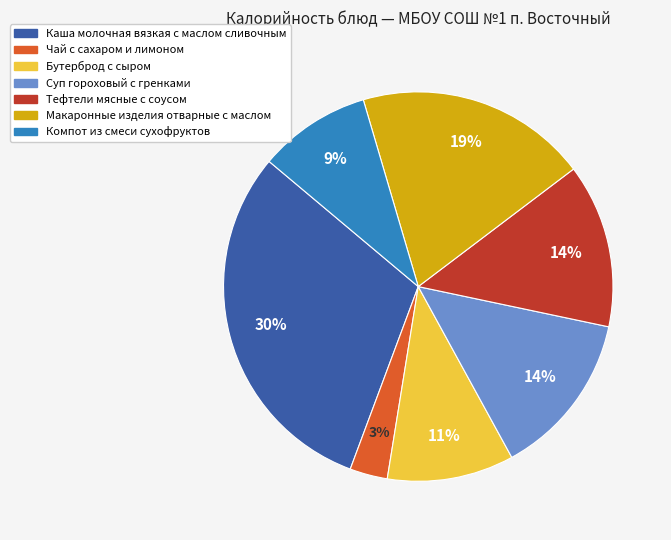

How many segments does this pie chart have?

7